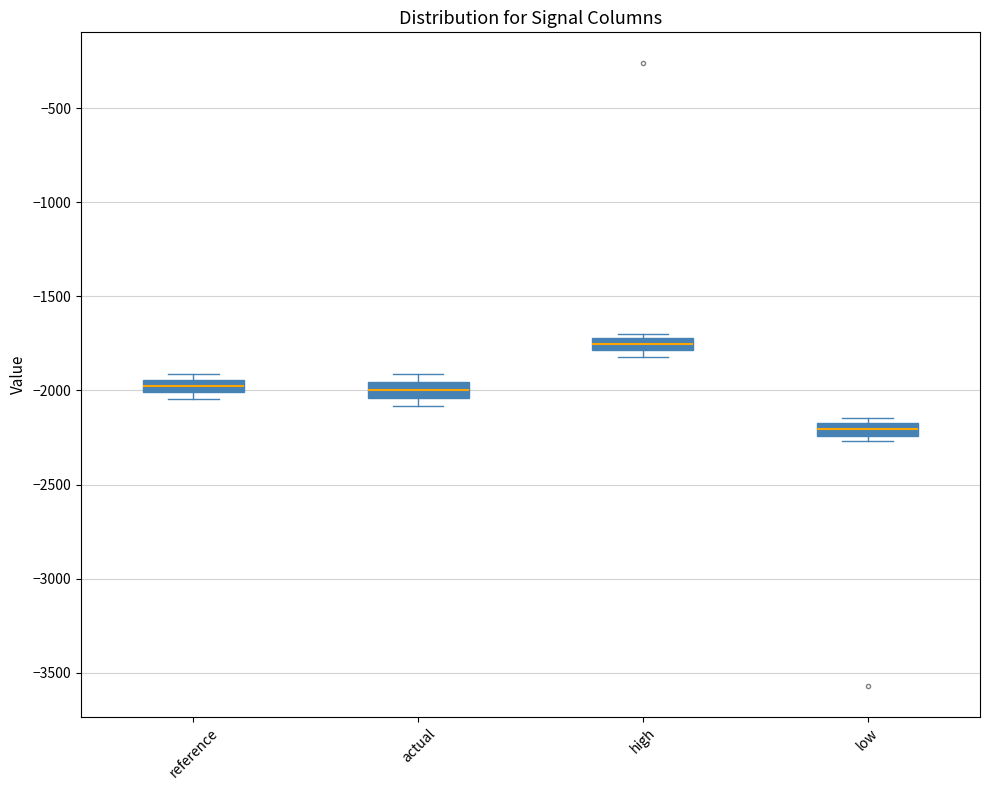

Where does the median line of the box for actual sit on the y-axis? The values are not printed on the chart, so give them approximately, as read against the axis.

-2000